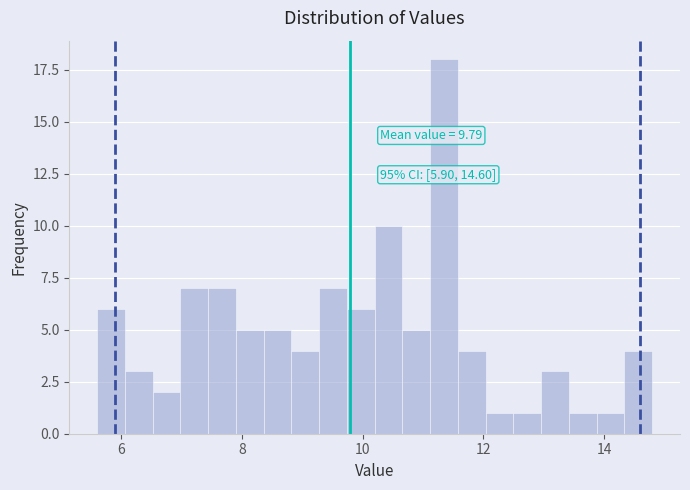

Around what value on the x-axis is the tallest bar? Give the approximate position of its centre, as read against the axis.

11.4